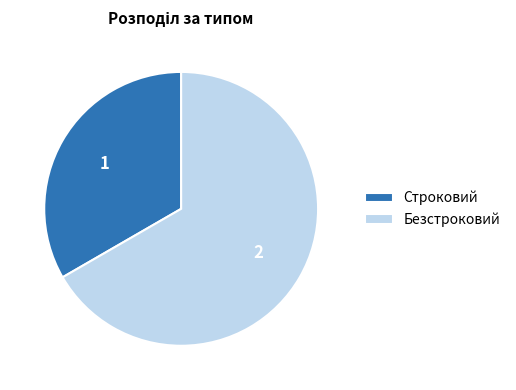

Is the sum of Строковий and Безстроковий greater than half?

Yes